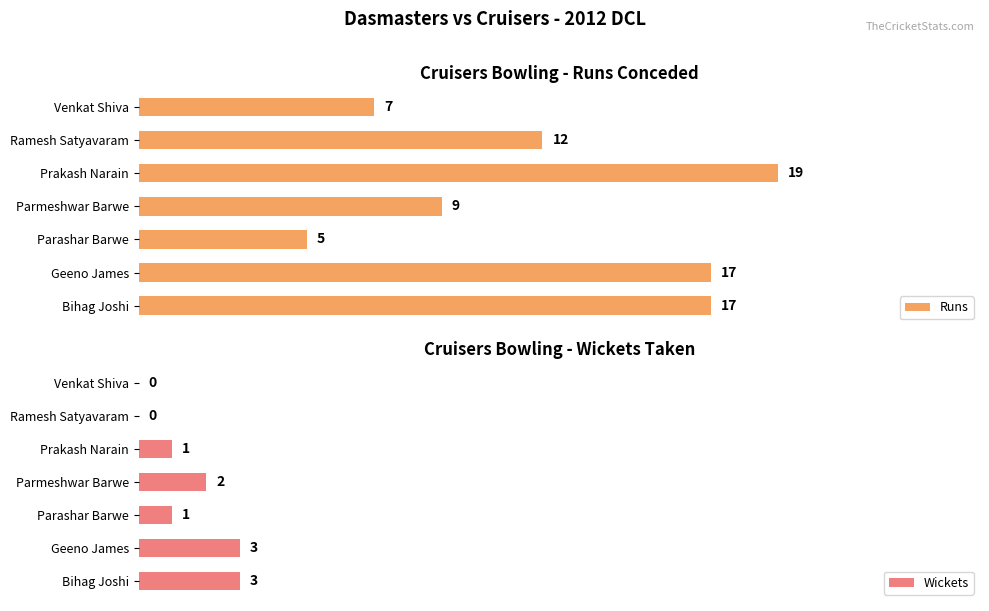

What is the maximum value shown in the chart?

19